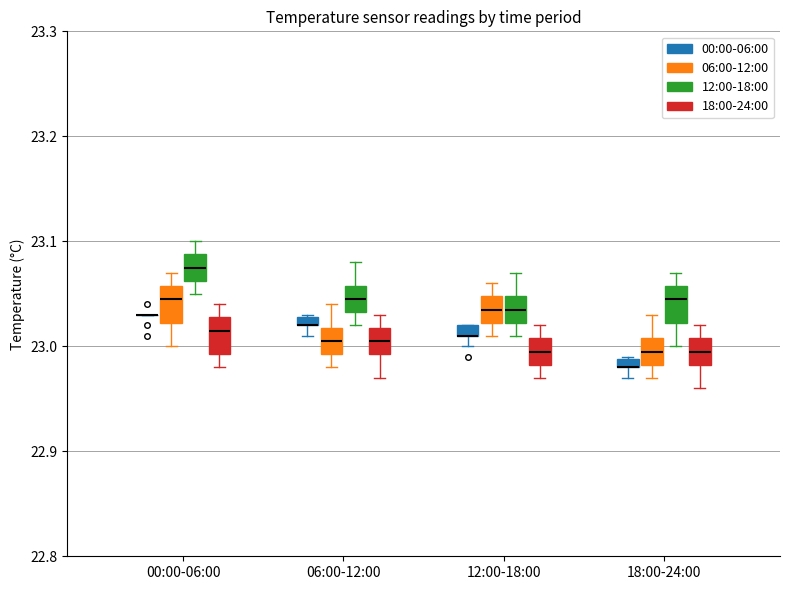

Where does the lower whisker of the box for 00:00-06:00 (12:00-18:00) end on the y-axis? The values are not printed on the chart, so give them approximately, as read against the axis.

23.05